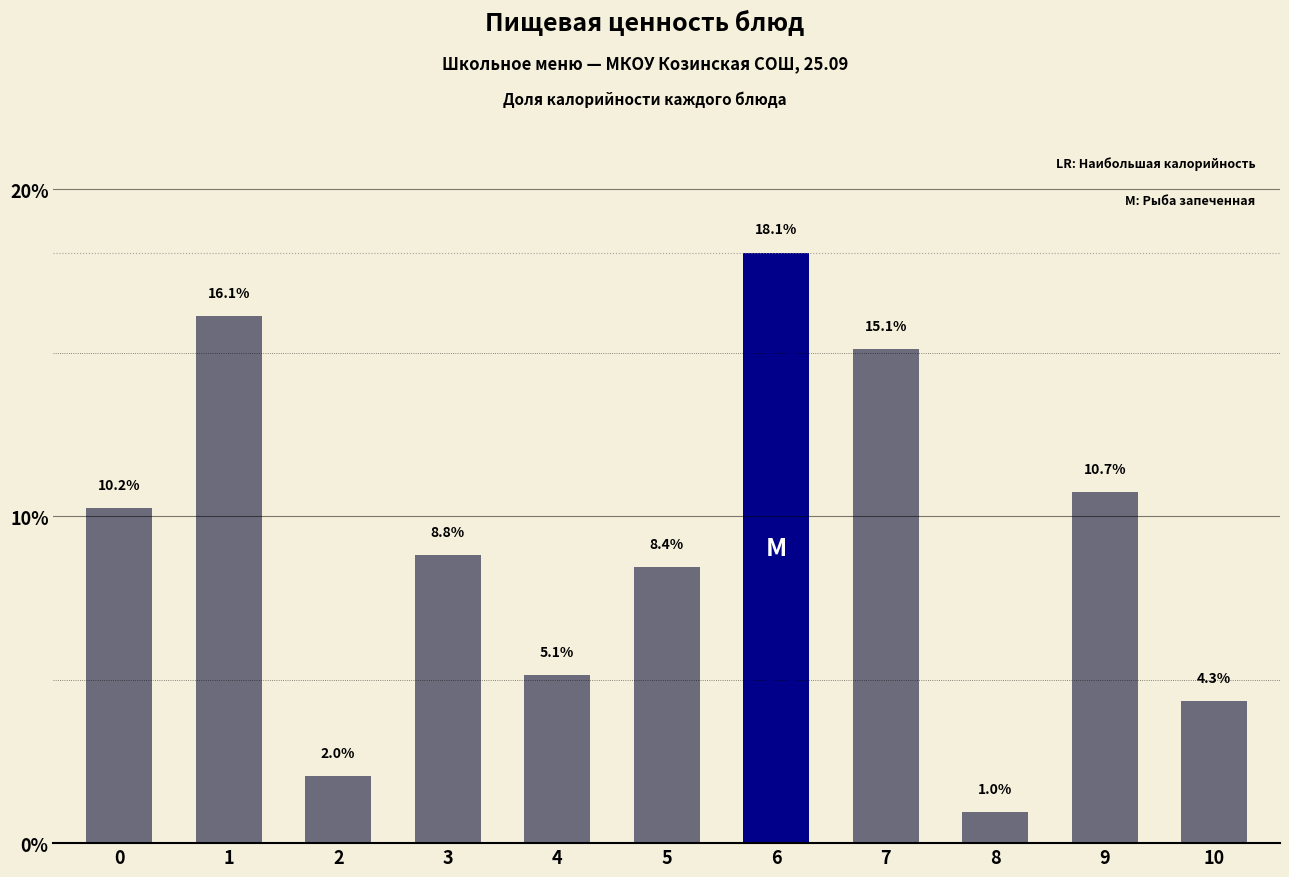

The value at 7 is 15.1. True or false?

True